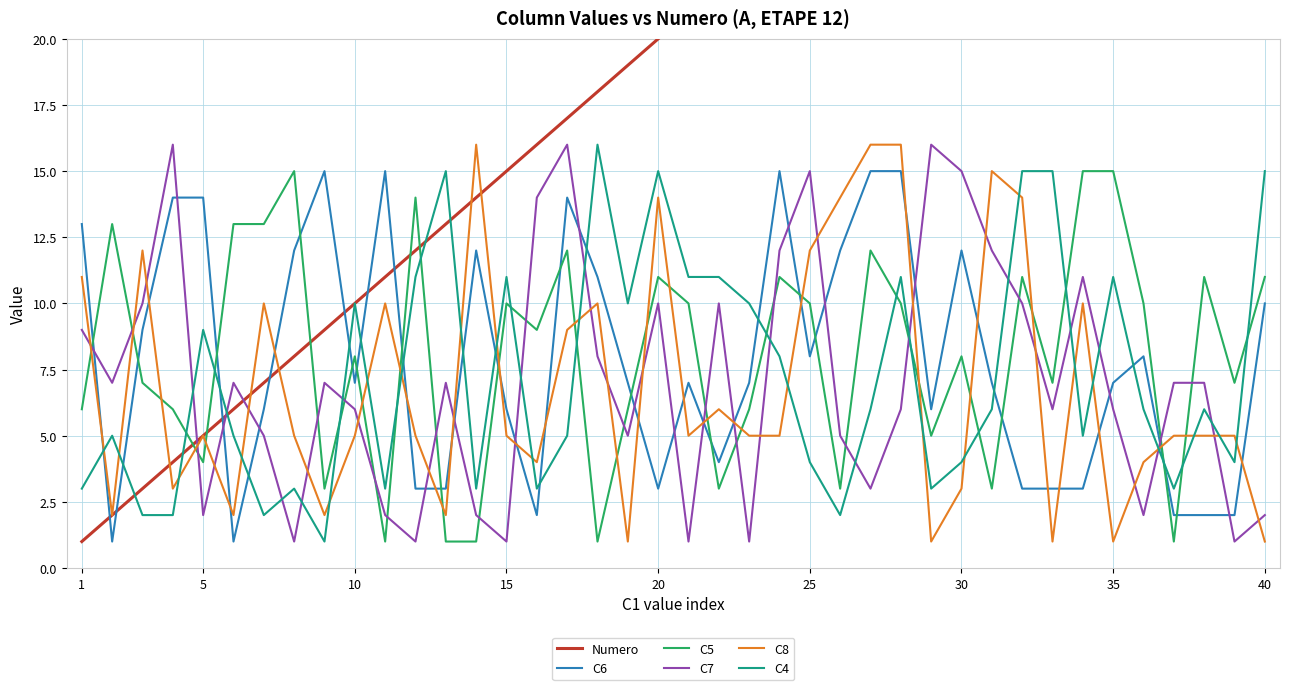

The value of C8 at 30 is 3. True or false?

True